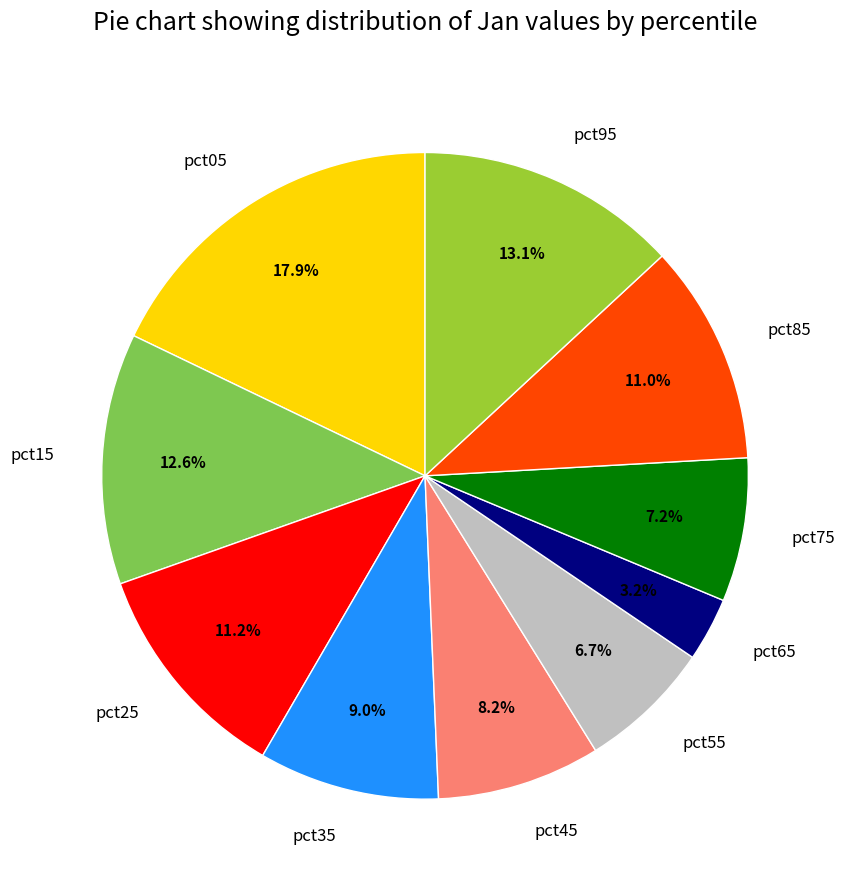

To the nearest percent, what percentage of the pie is pct95?

13%